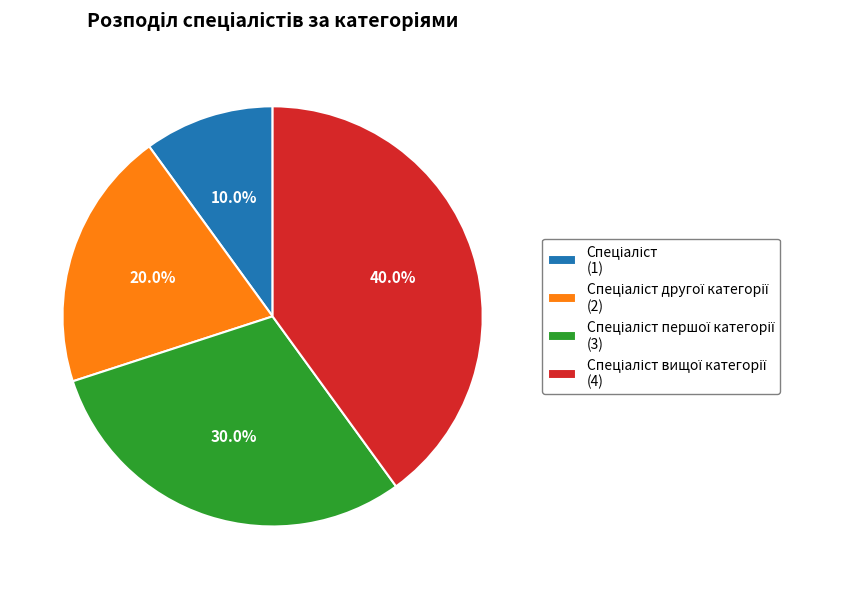

Does any single category account for the majority?

No